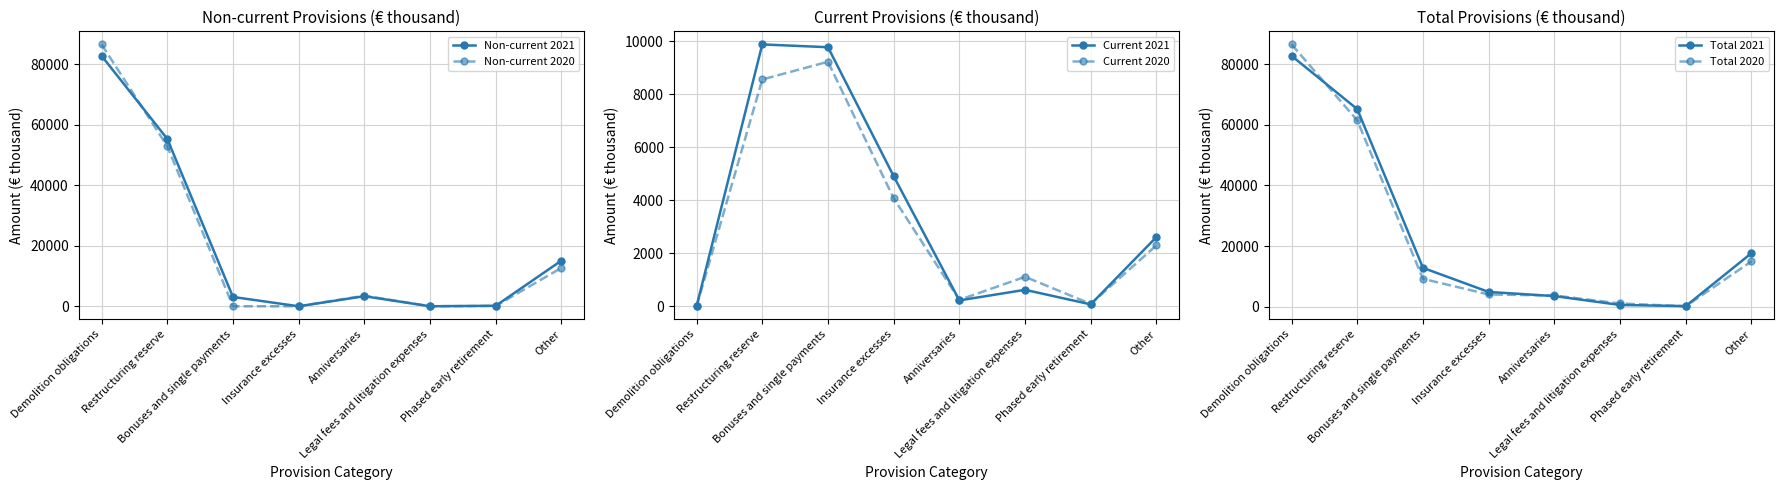

What is the label of the 6th point from the left?

Legal fees and litigation expenses